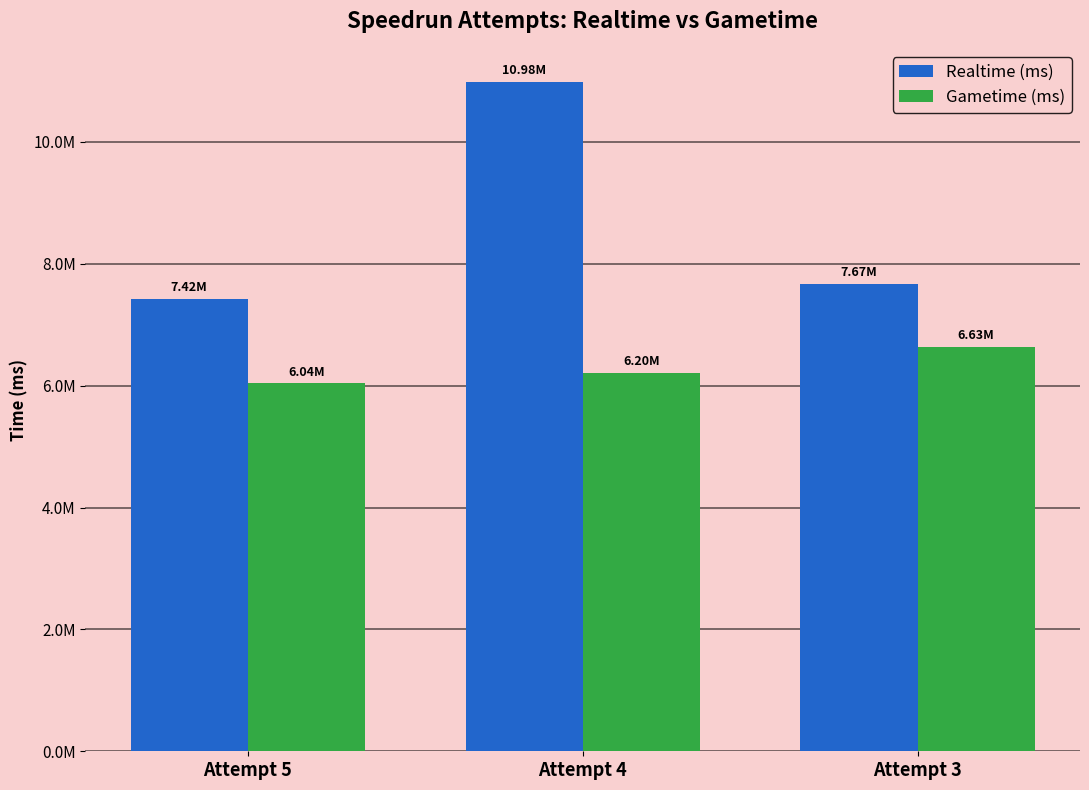

What are all the series names shown in the legend?

Realtime (ms), Gametime (ms)